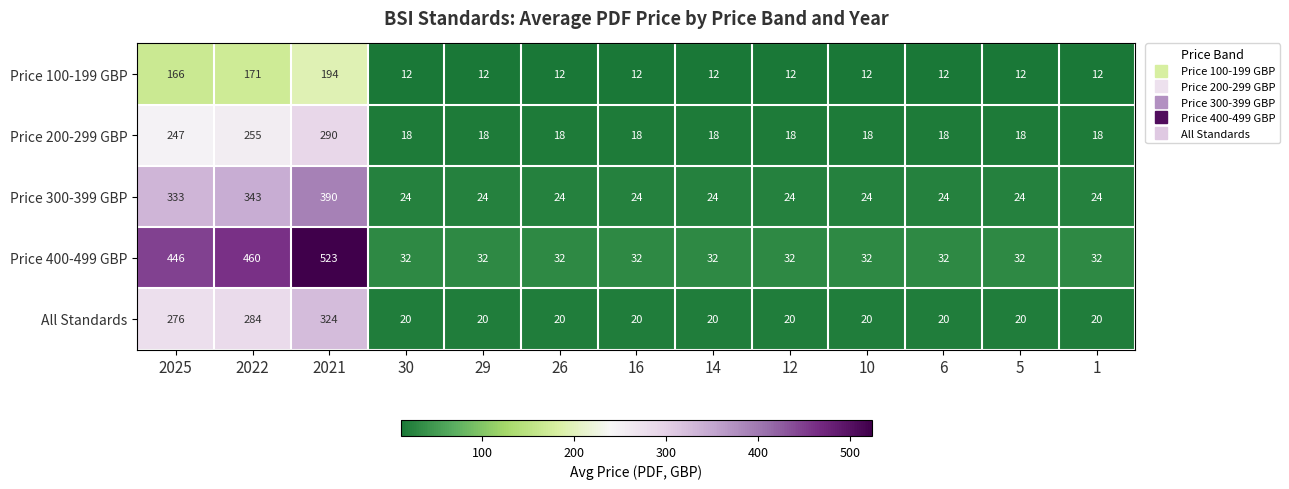

At which label is All Standards closest to 172?

2025